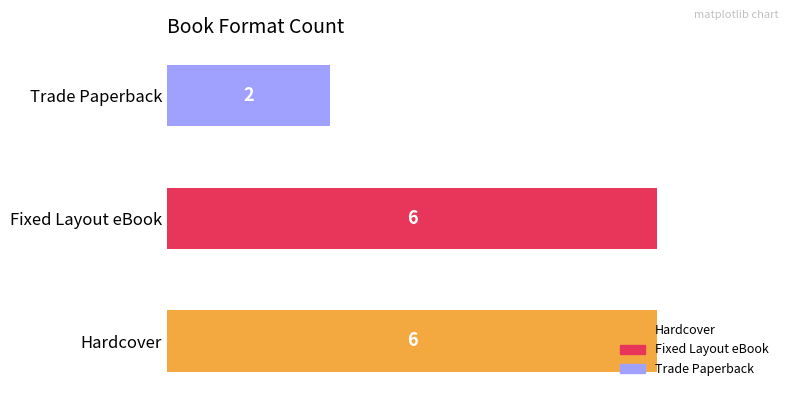

The value at Fixed Layout eBook is 6. True or false?

True